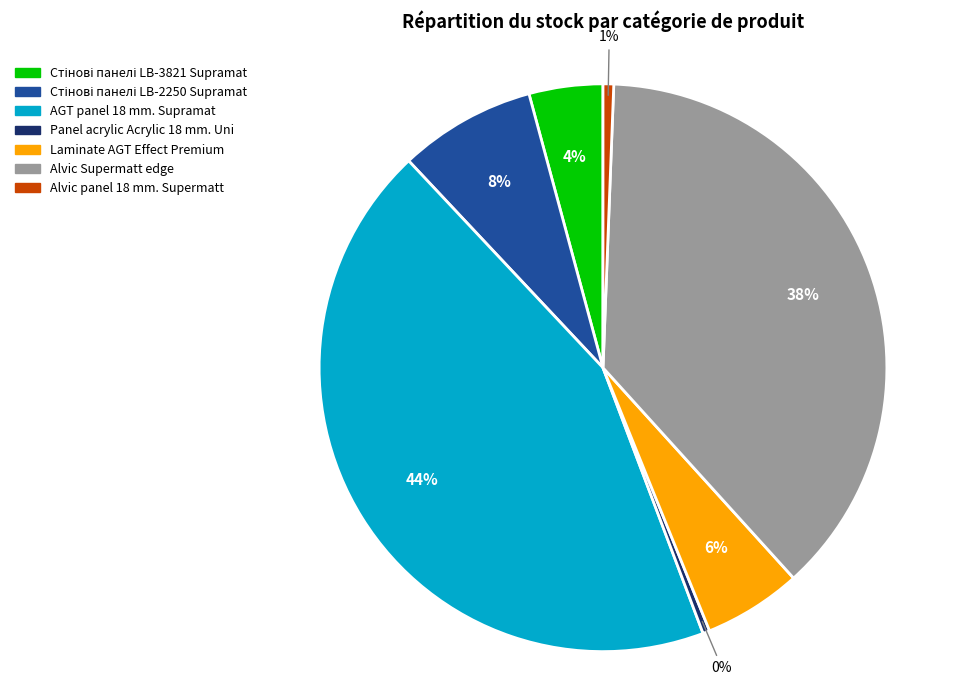

How many segments does this pie chart have?

7